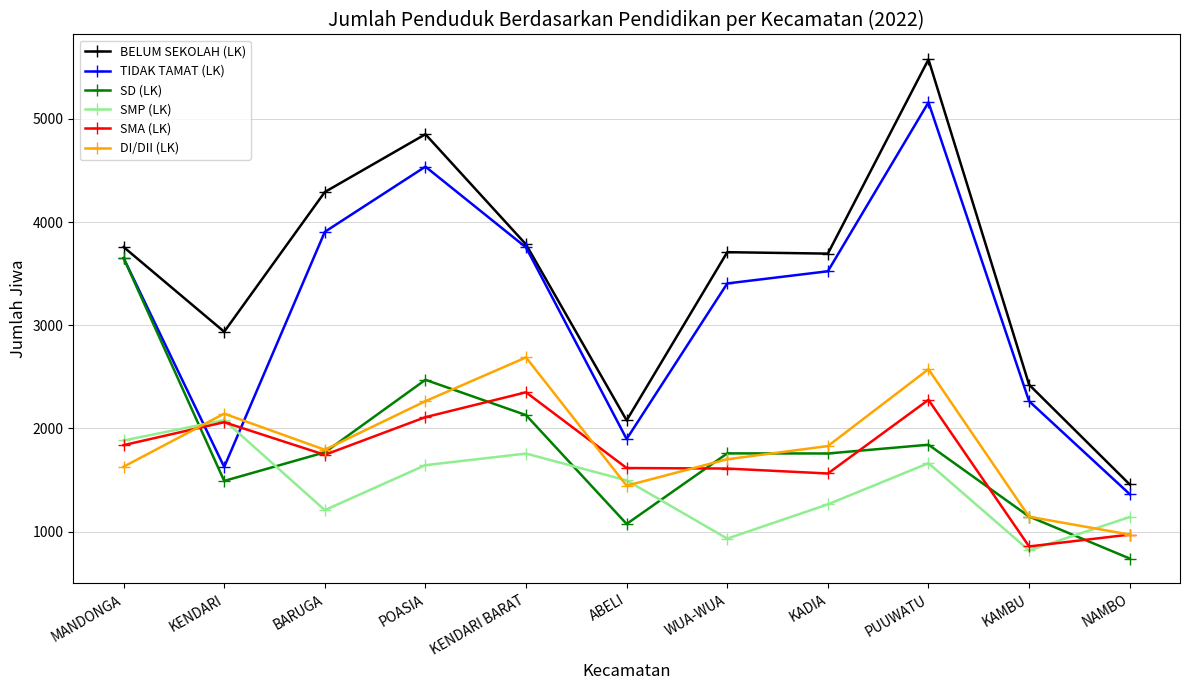

Which series has the largest total across all categories?

BELUM SEKOLAH (LK)